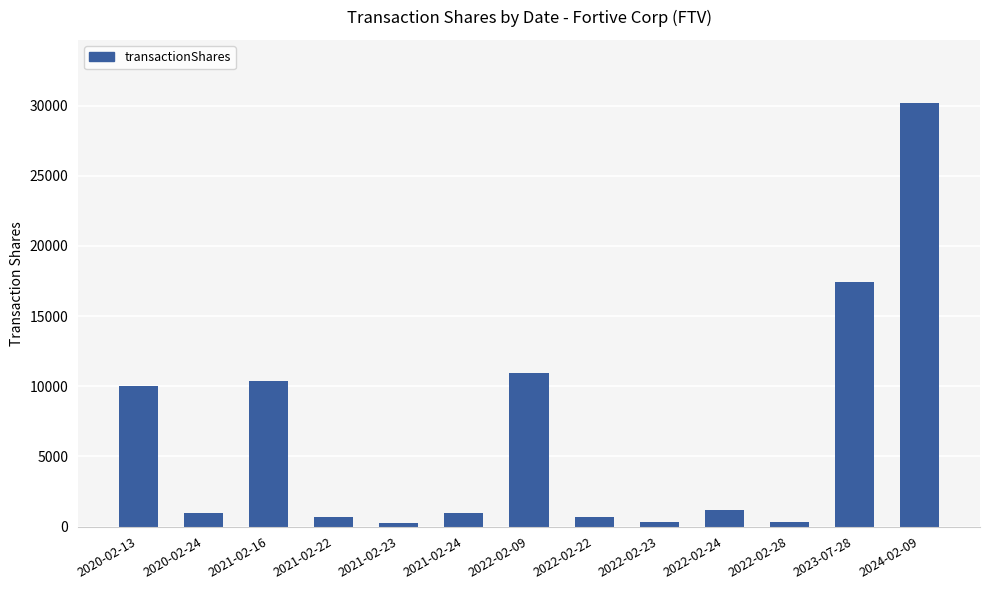

What is the greatest value displayed?

30164